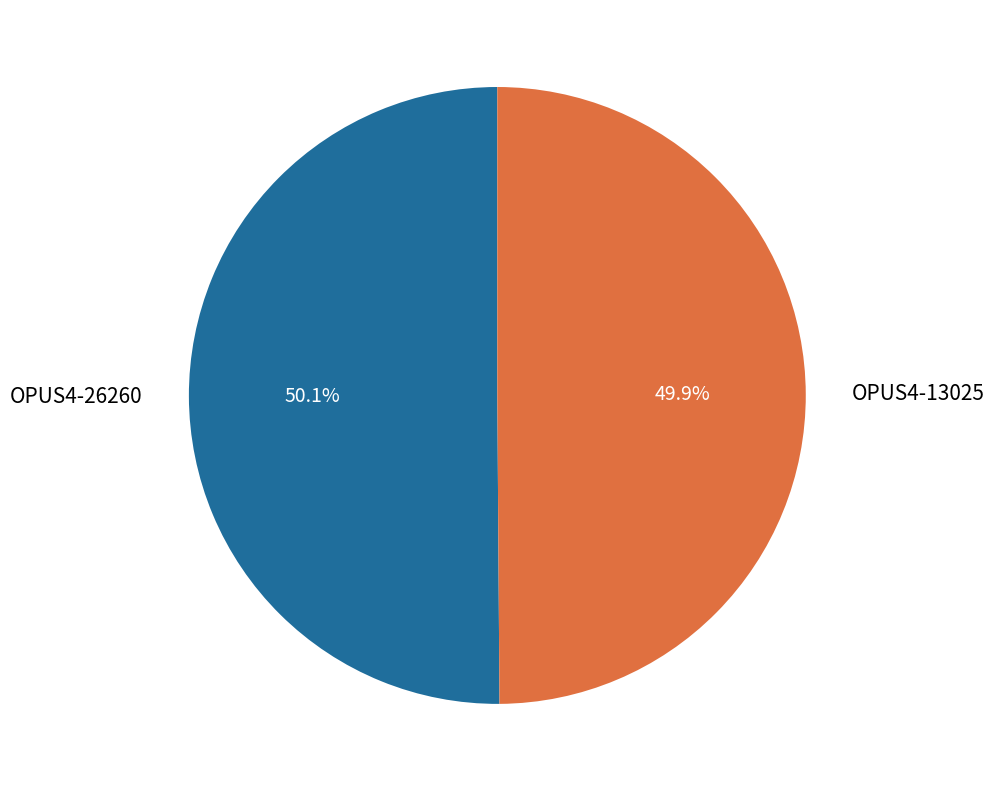

True or false: OPUS4-26260 accounts for 36% of the total.

False